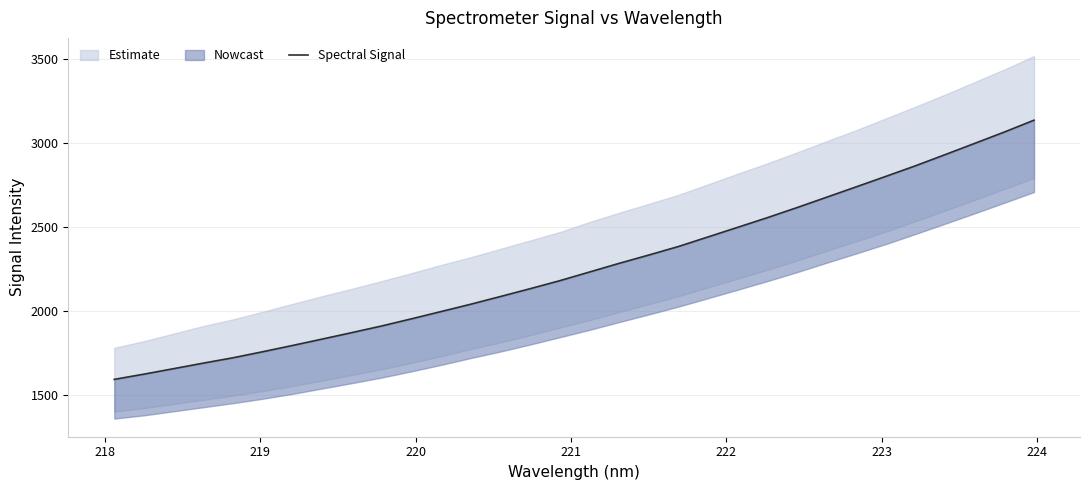

What is the label of the 6th point from the left?

222